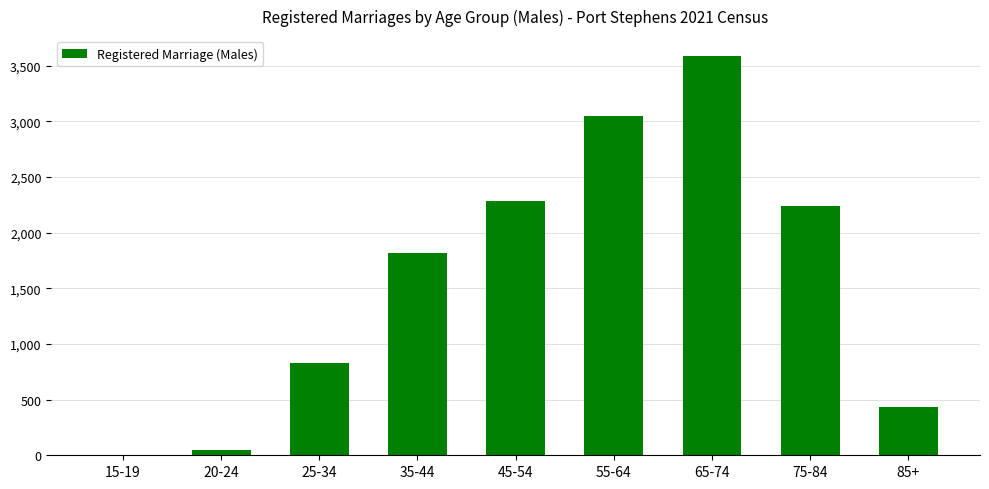

Is it true that the value at 55-64 is 5373?

False